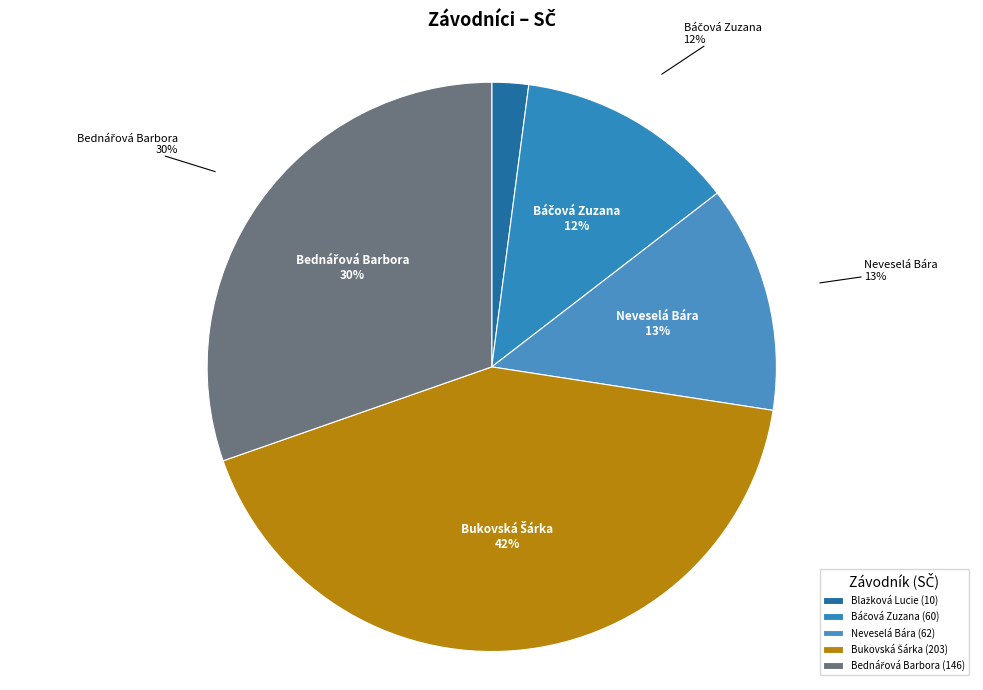

Count the number of slices in the pie.

5